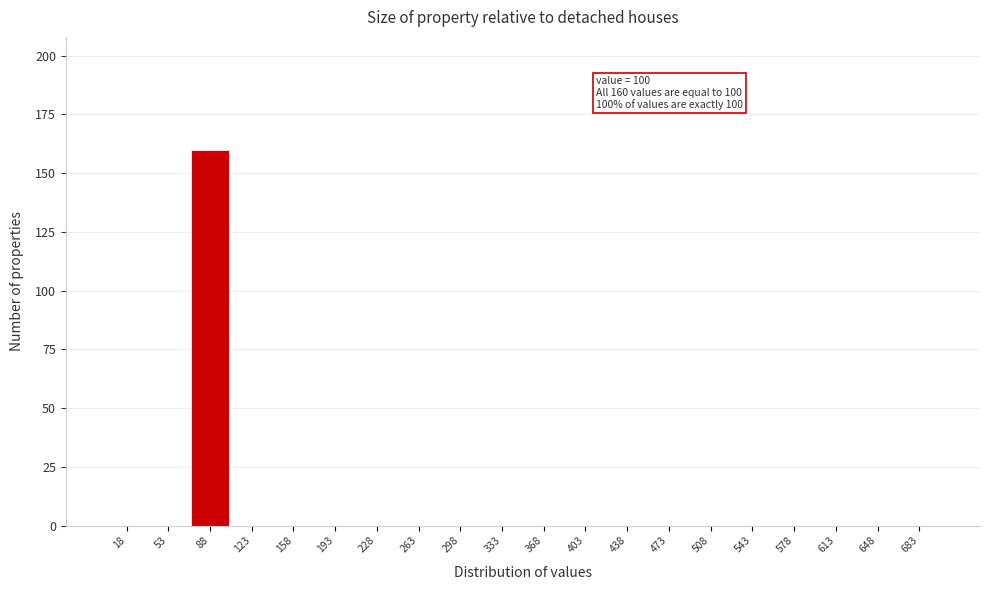

Reading right to left, what are all the values shown in this chart?

683=0	648=0	613=0	578=0	543=0	508=0	473=0	438=0	403=0	368=0	333=0	298=0	263=0	228=0	193=0	158=0	123=0	88=160	53=0	18=0